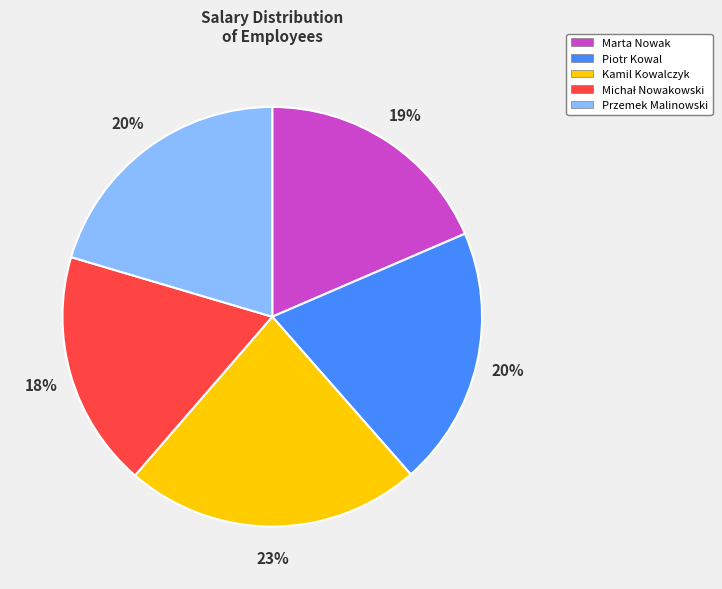

Approximately how many times larger is the value at Piotr Kowal compared to Marta Nowak?

1.1